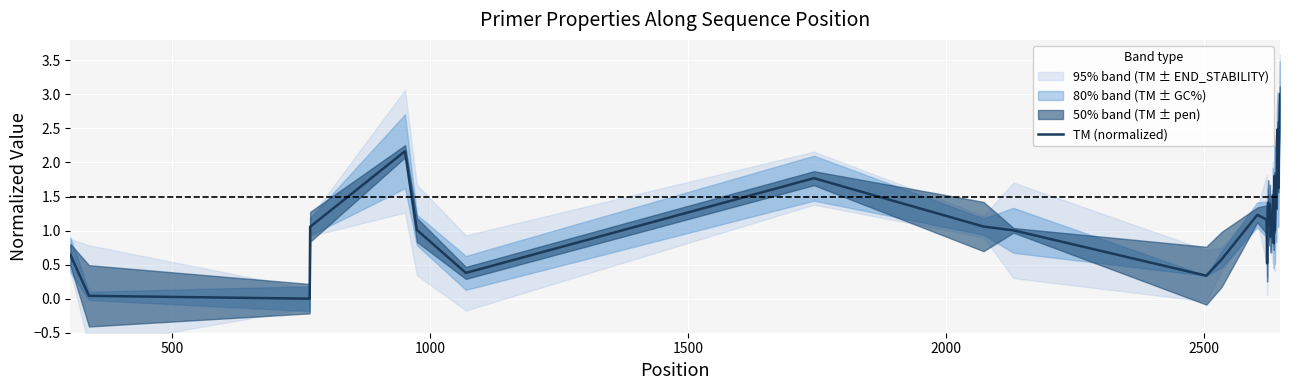

Reading right to left, list all the values displayed in this chart.

3.0	2.7	2.2	1.6	1.6	2.5	2.3	1.3	1.3	1.4	1.0	1.8	0.8	1.5	1.5	1.0	1.2	1.0	0.9	1.2	1.4	1.1	1.1	1.4	1.2	0.5	1.2	1.2	0.6	0.3	1.0	1.1	1.8	0.4	1.0	2.2	1.1	0.0	0.0	0.6